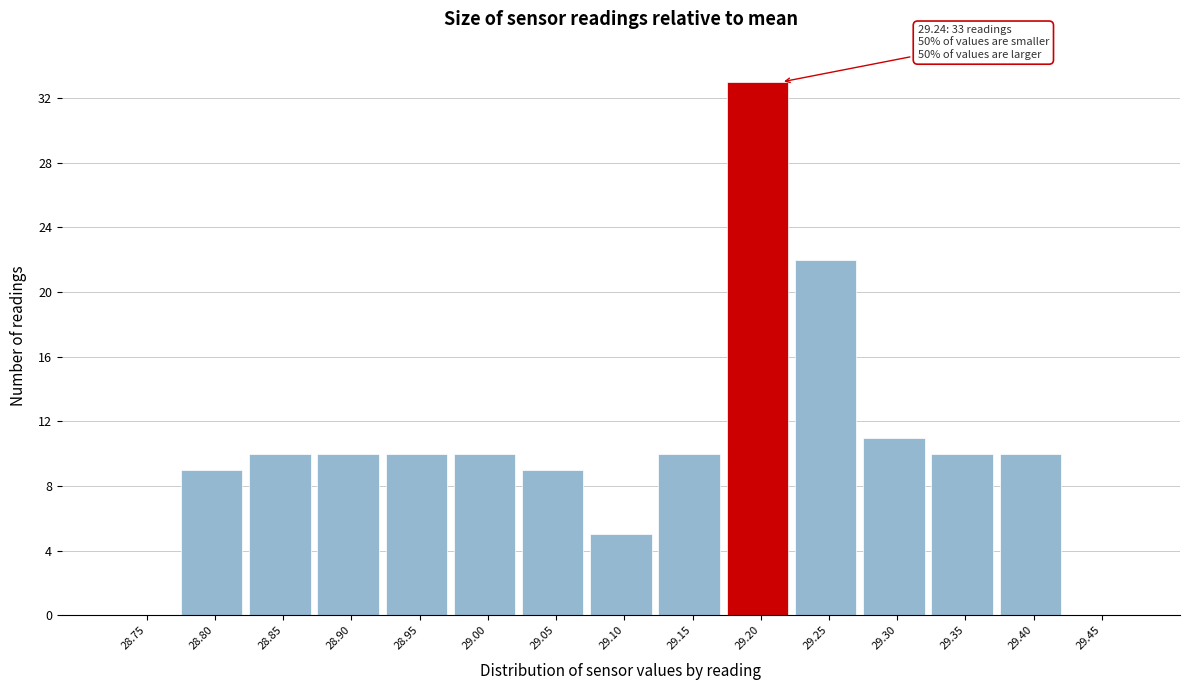

Reading right to left, transcribe all the data shown in this chart.

29.45=0	29.40=10	29.35=10	29.30=11	29.25=22	29.20=33	29.15=10	29.10=5	29.05=9	29.00=10	28.95=10	28.90=10	28.85=10	28.80=9	28.75=0